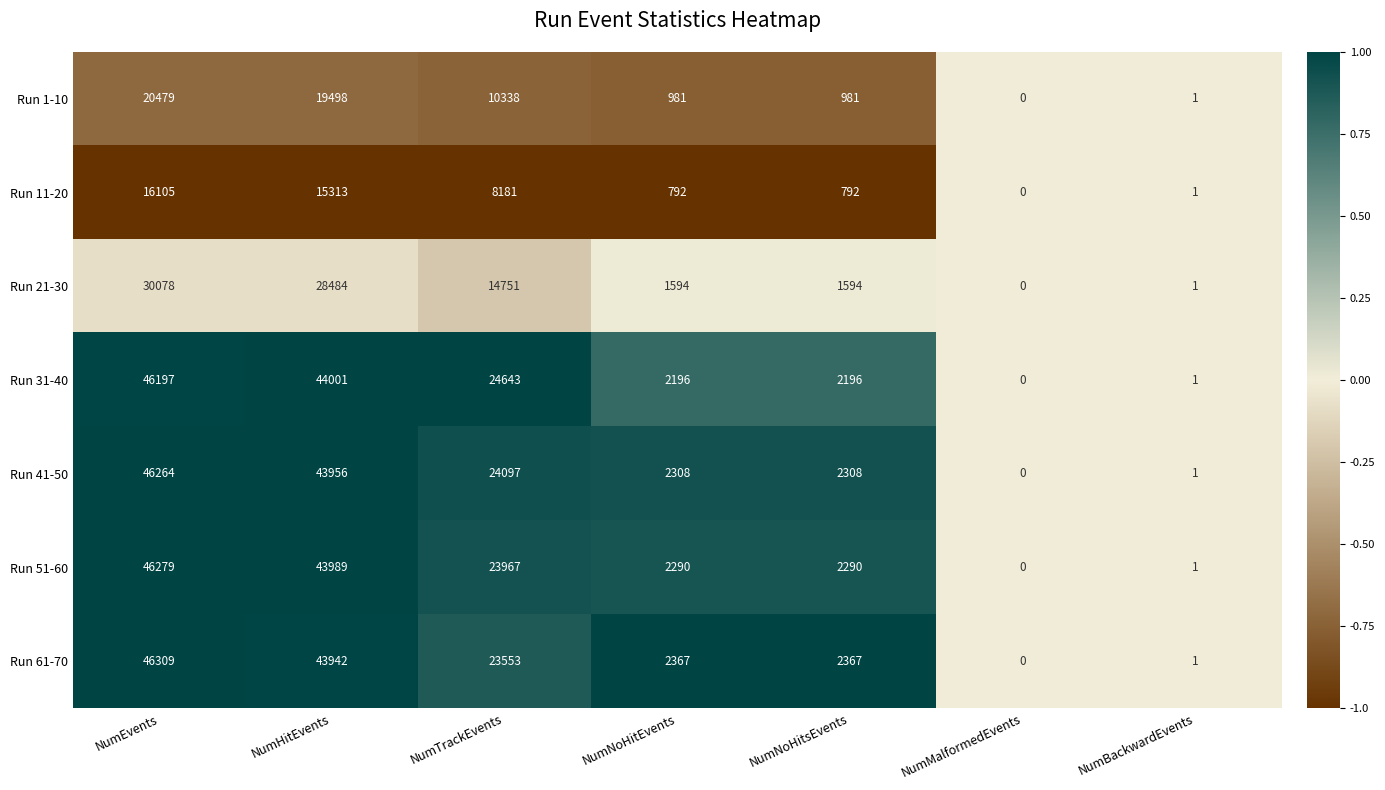

Where does the Run 61-70 series first go above 2367?

NumEvents